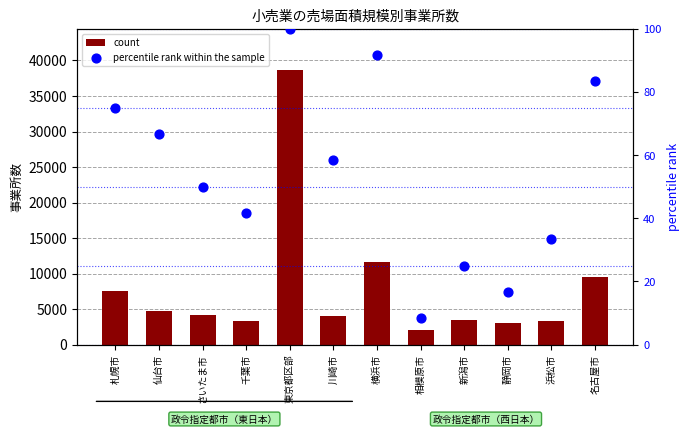

Which series contains the lowest Y value?

percentile rank within the sample